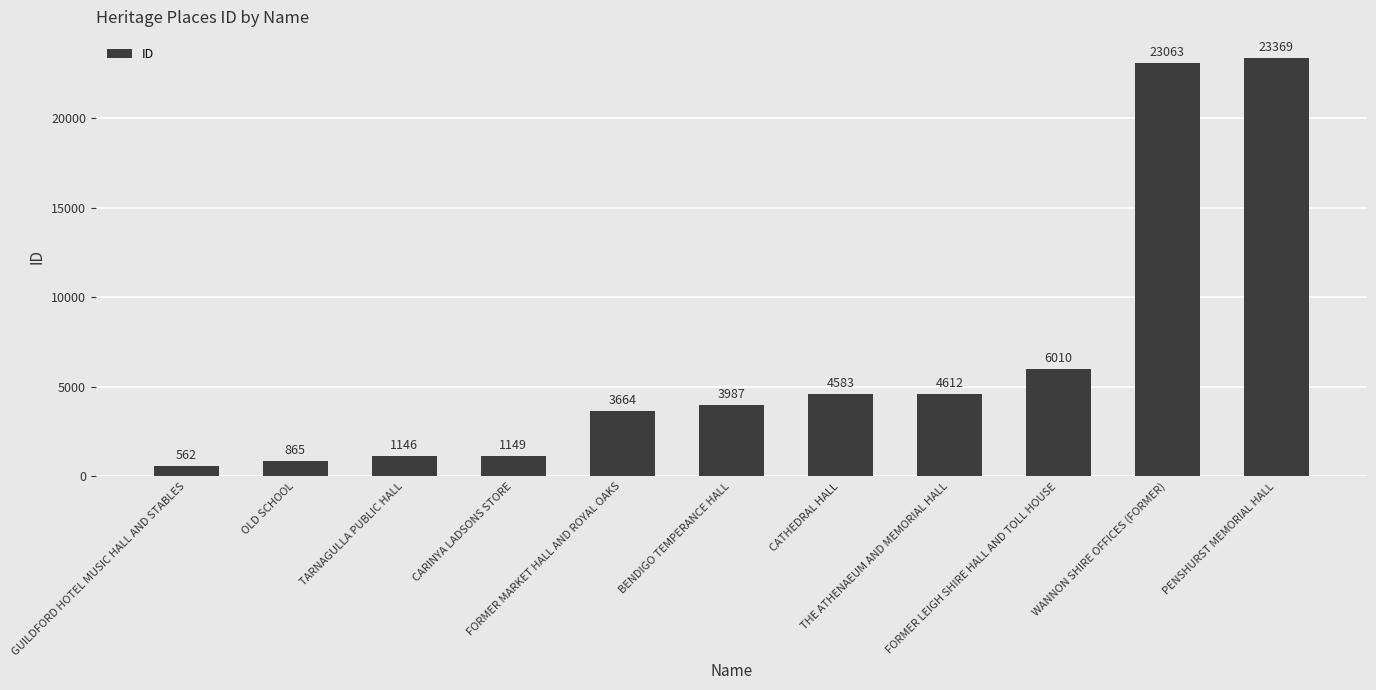

What is the difference between the maximum and minimum values?

22807